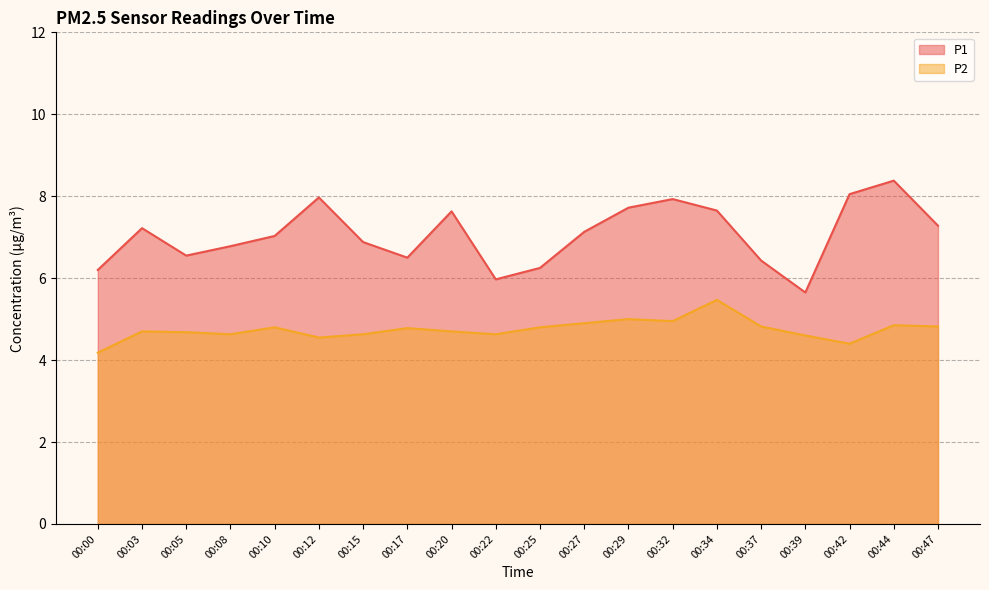

At which label does P1 first exceed 7?

00:03